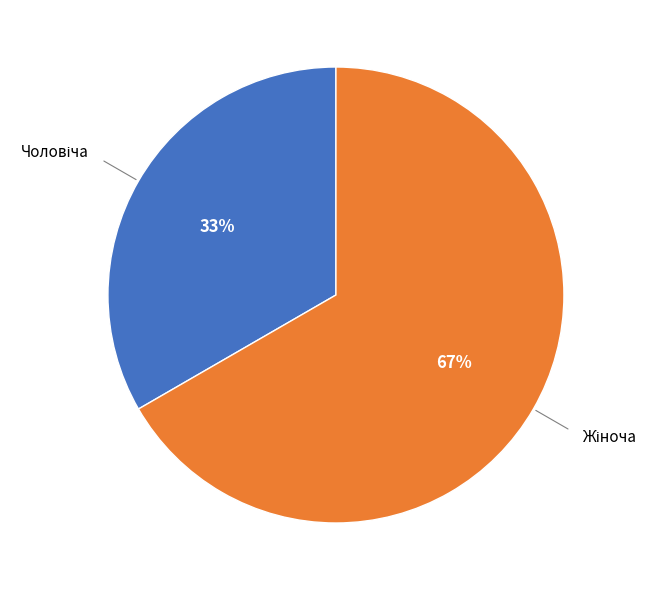

To the nearest percent, what is the average slice percentage?

50%